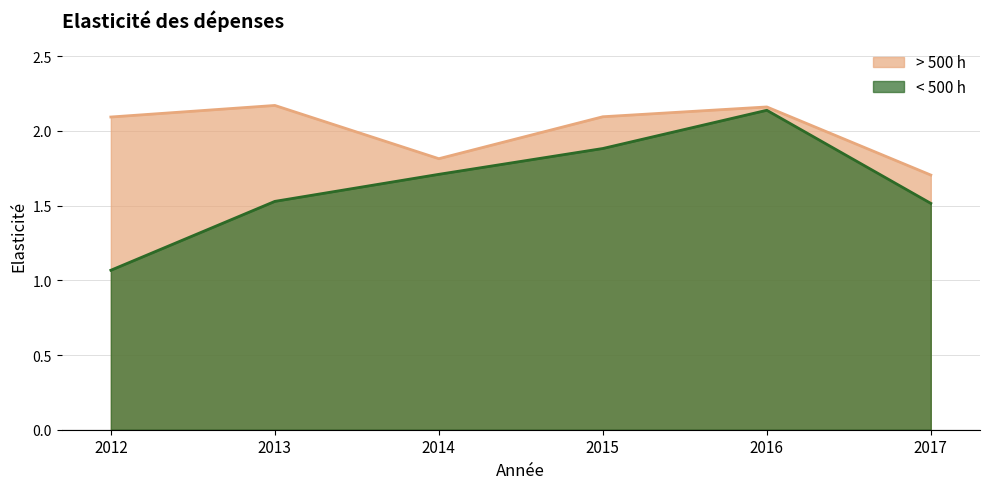

Count the number of data series in this chart.

2